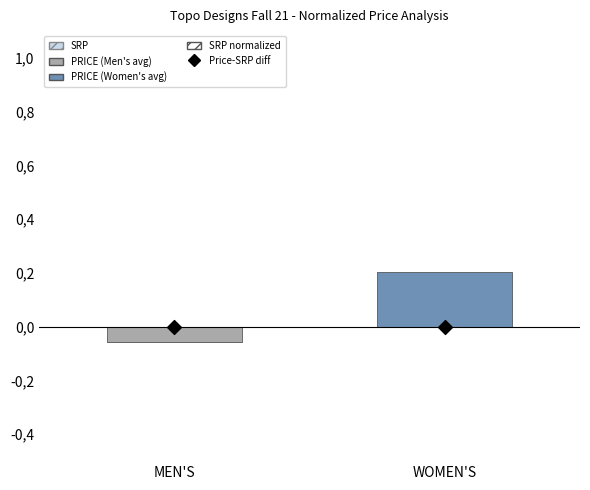

Which series has the largest Y range (max minus min)?

SRP (normalized)